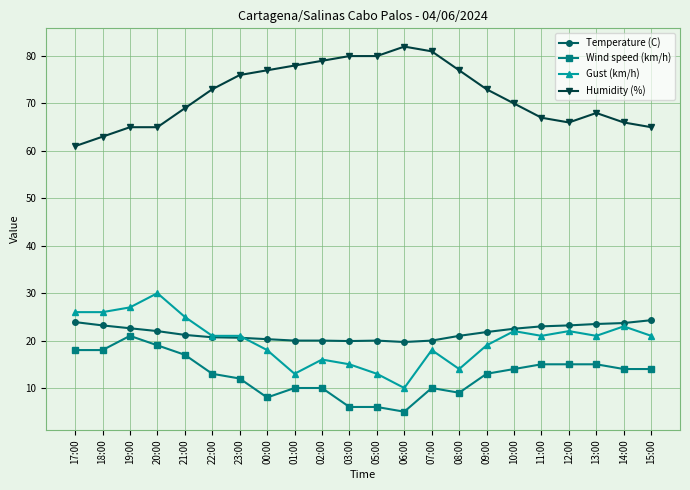

At 06:00, list the series in order from largest to smallest.

Humidity (%), Temperature (C), Gust (km/h), Wind speed (km/h)